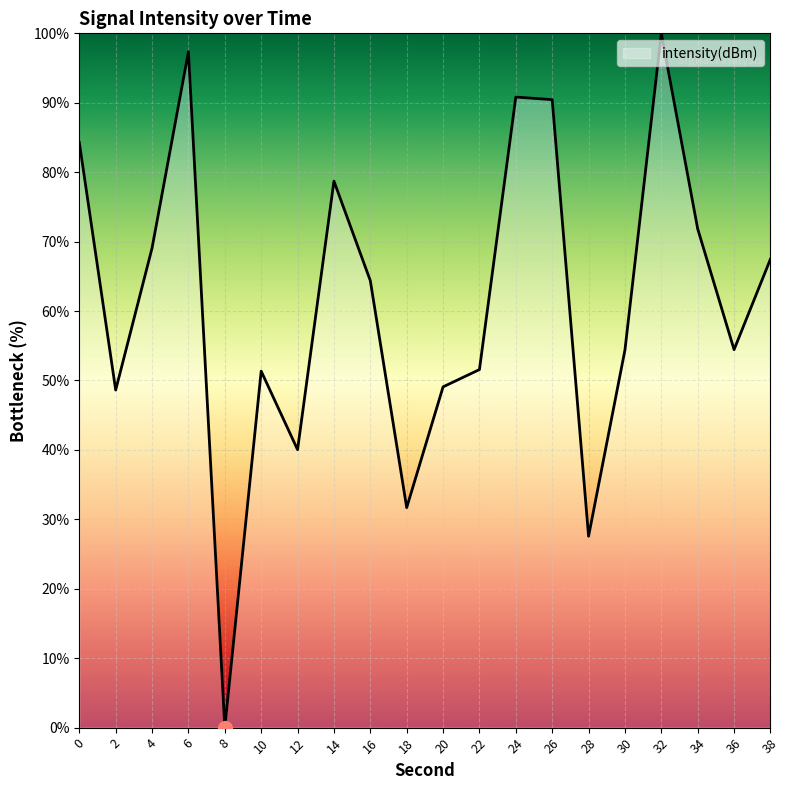

The value at 24 is 48.3. True or false?

False